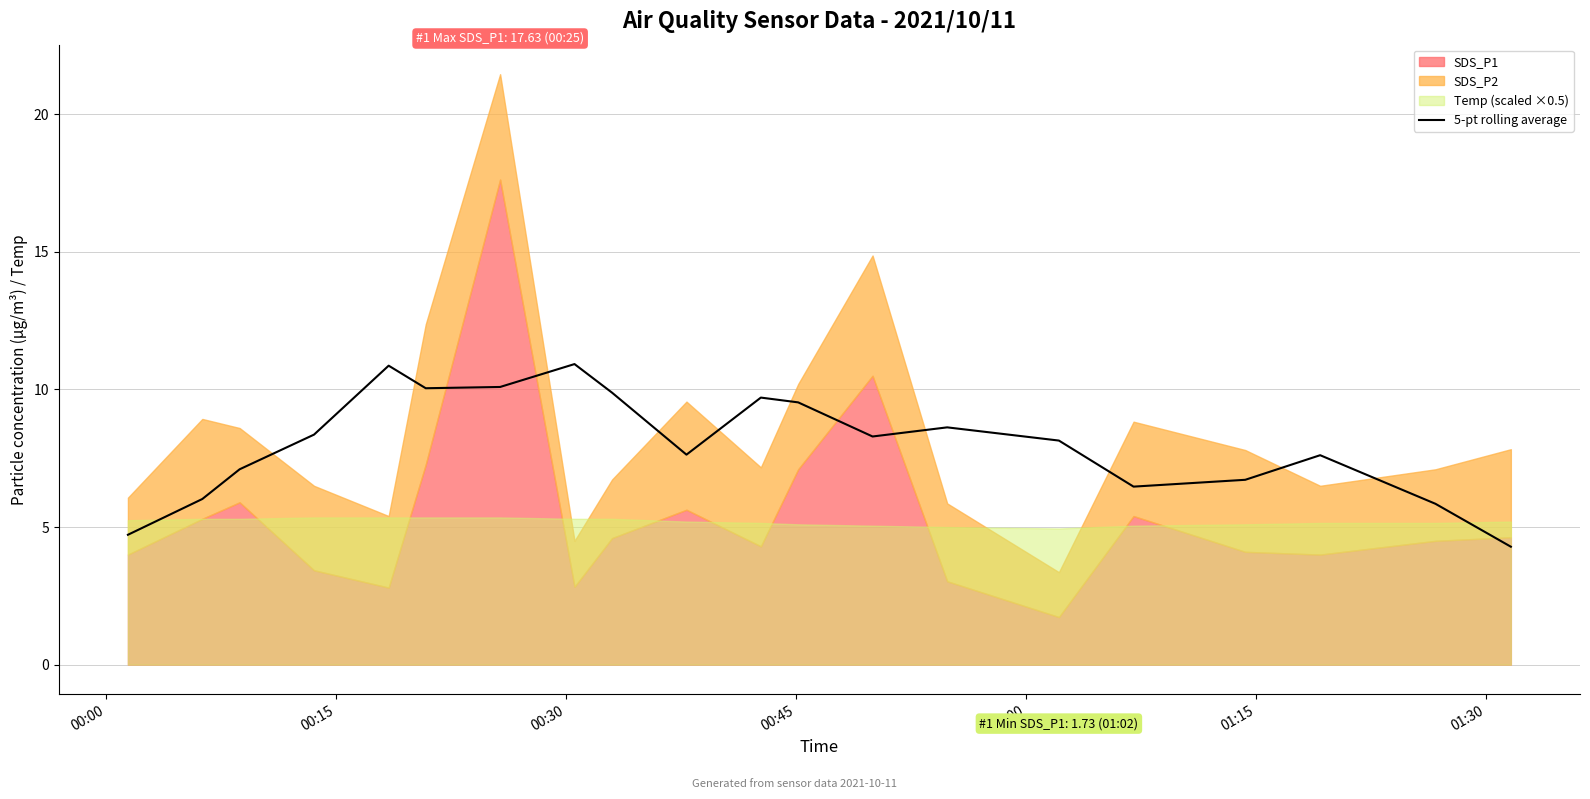

How many interior local valleys (lower than both neighbors) does the data have?

4